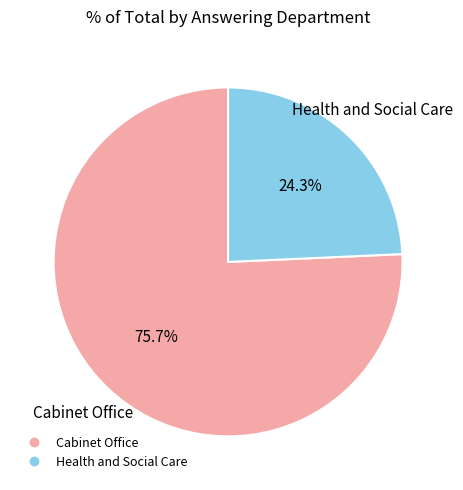

What is the smallest slice in the pie chart?

Health and Social Care